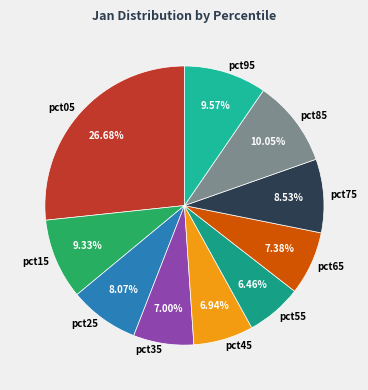

Is pct95 the majority of the pie?

No